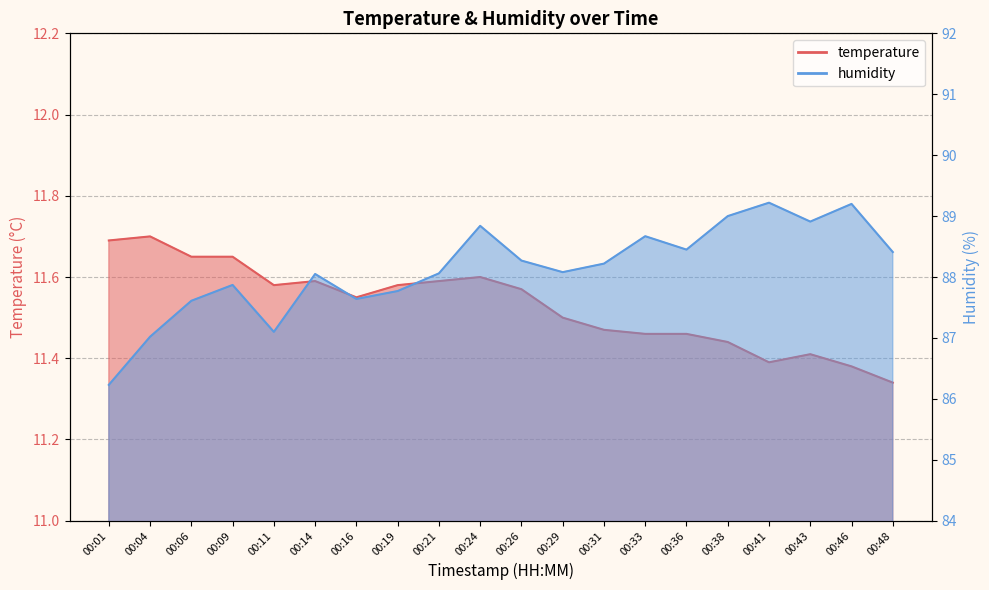

Is it true that humidity equals 124.0 at 00:06?

False